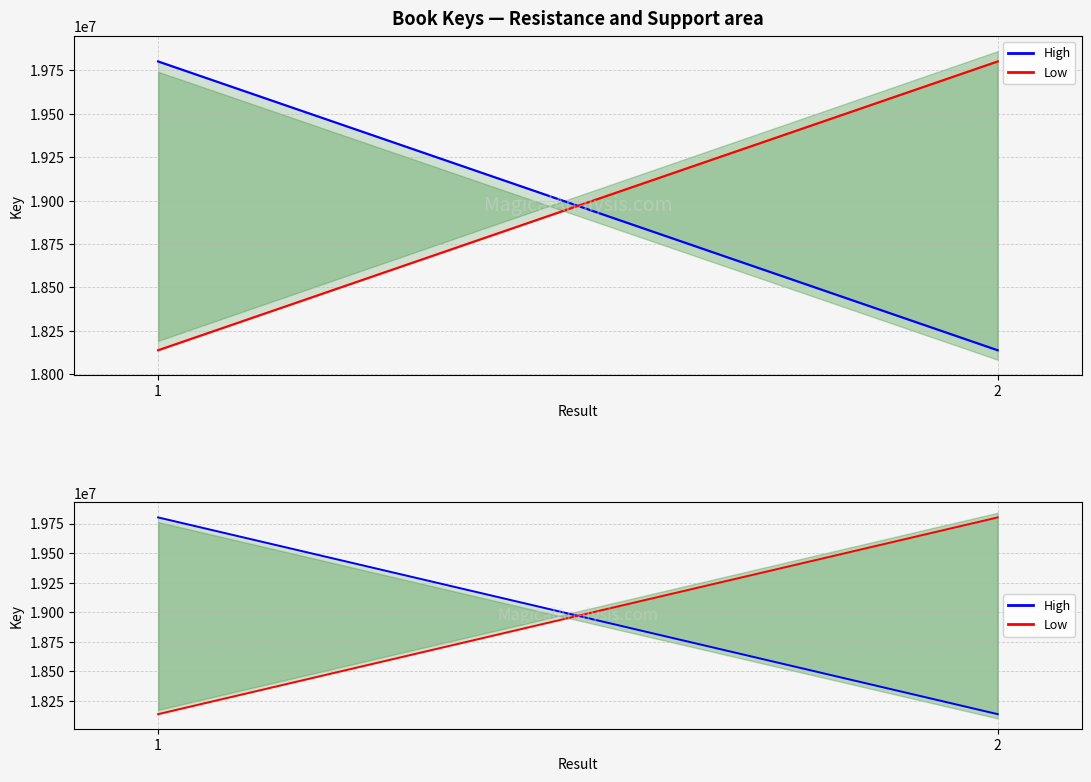

The value of Low at 1 is 18138325. True or false?

True